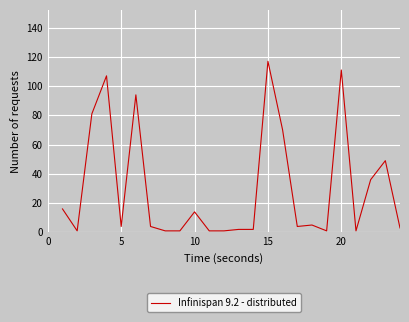

What is the difference between the maximum and minimum values?

116